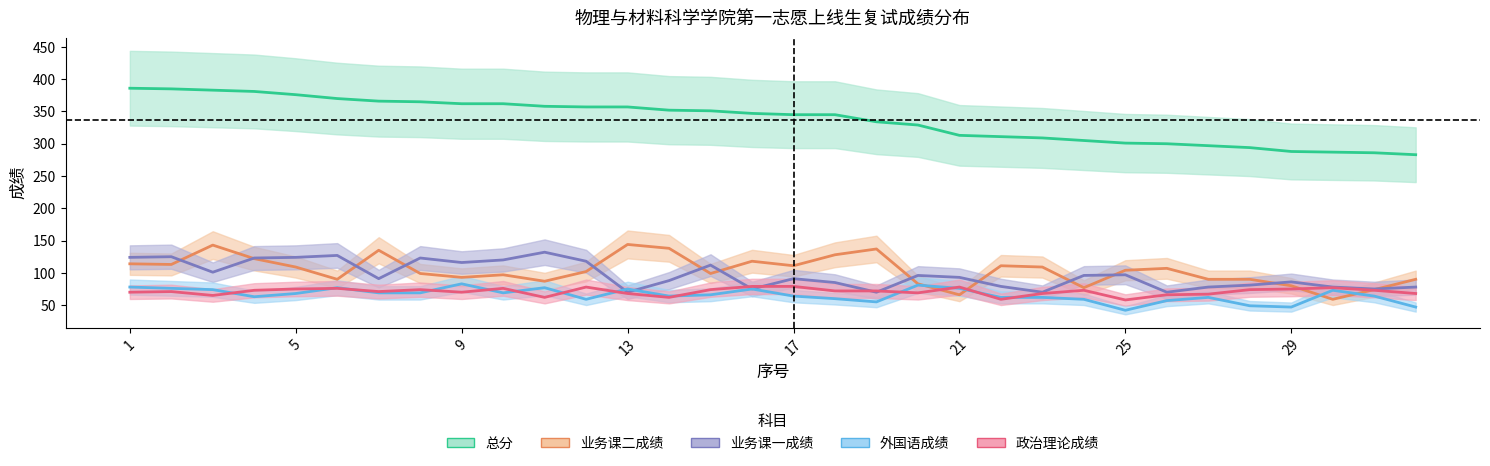

Which series changed the most between 27 and 29?

外国语成绩